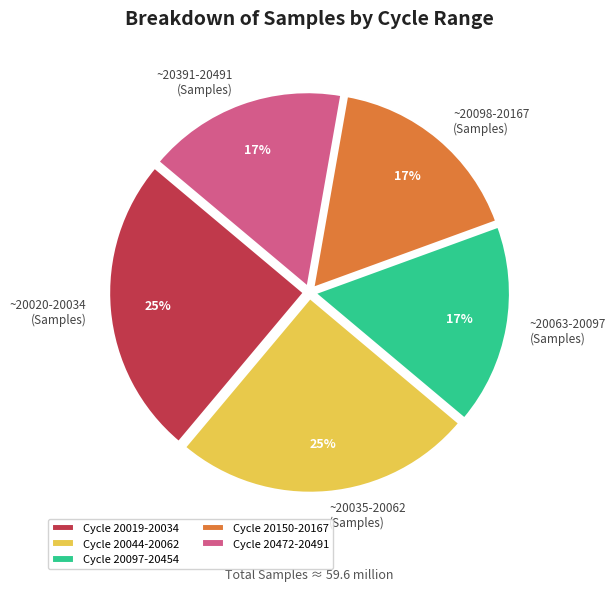

To the nearest percent, what percentage of the pie is ~20020-20034 (Samples)?

25%